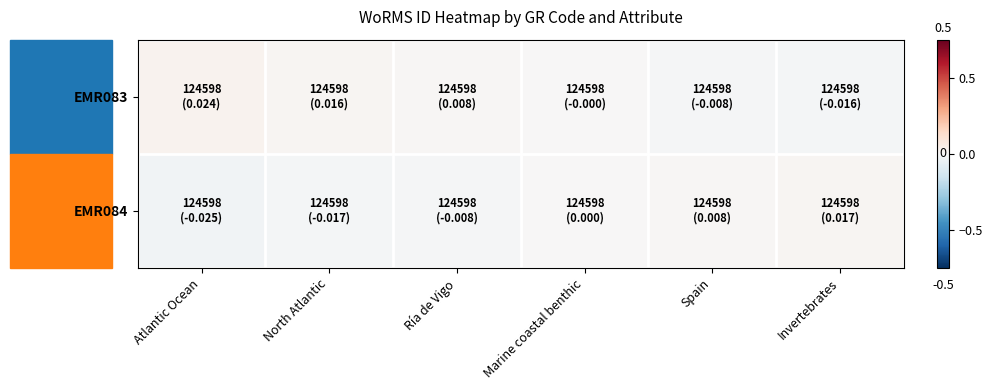

How many distinct data groups are displayed?

2